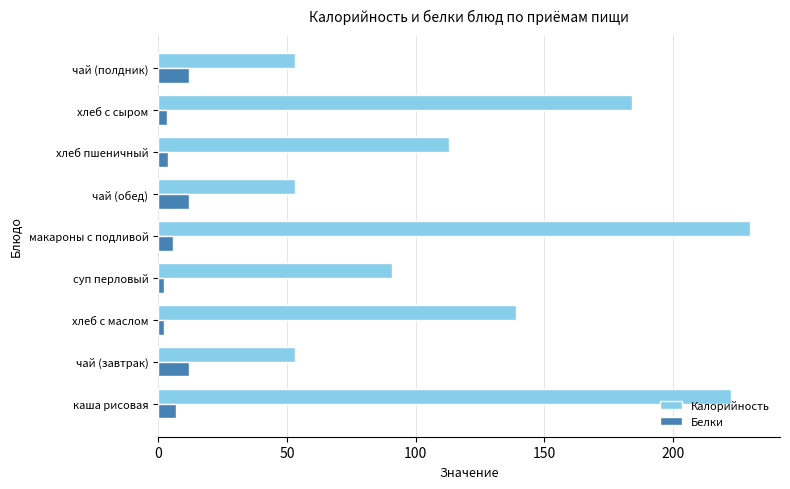

Is the value of Калорийность at хлеб с сыром greater than the value of Белки at чай (полдник)?

Yes